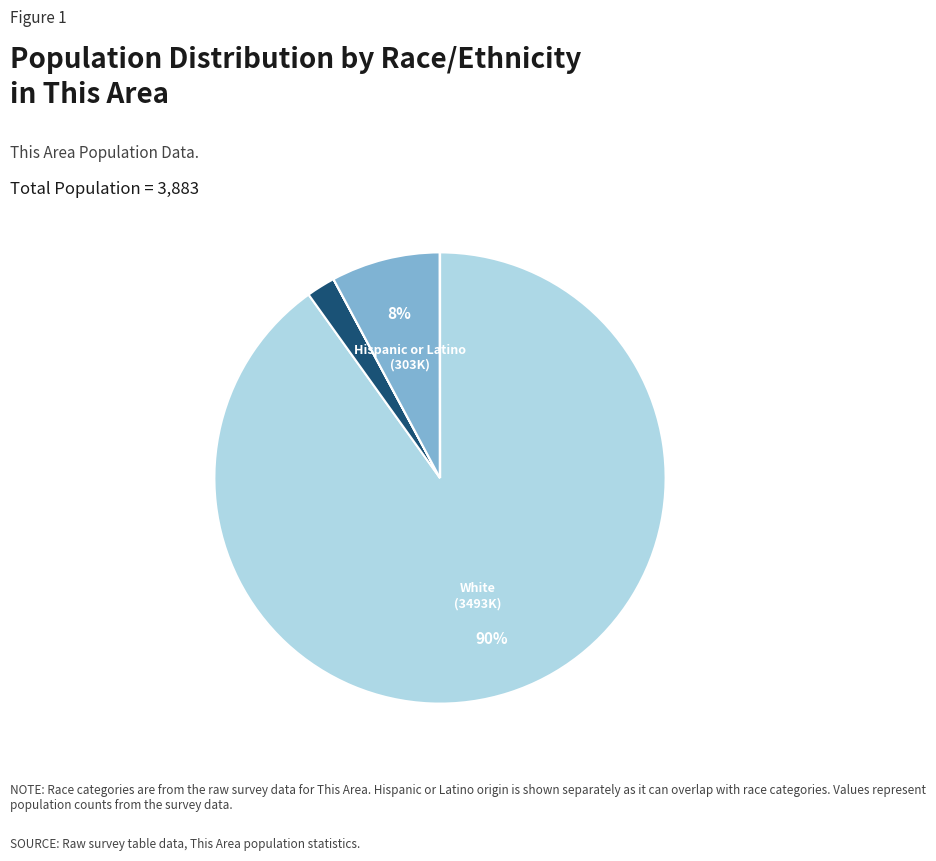

To the nearest percent, what is the average slice percentage?

14%